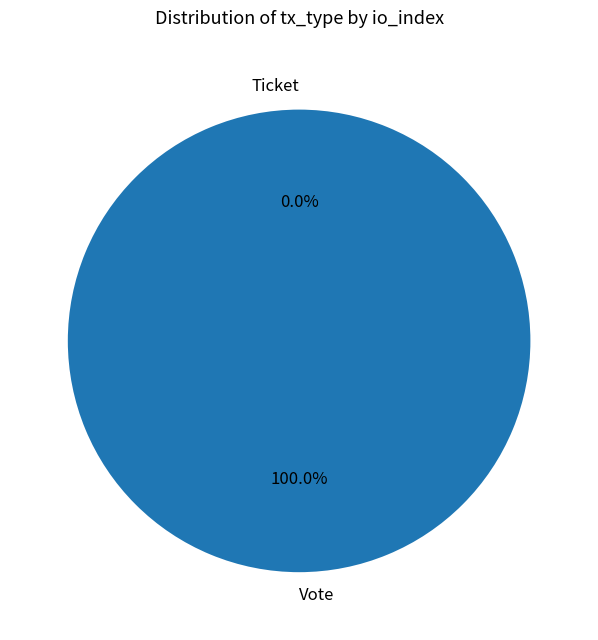

True or false: Vote accounts for 100% of the total.

True